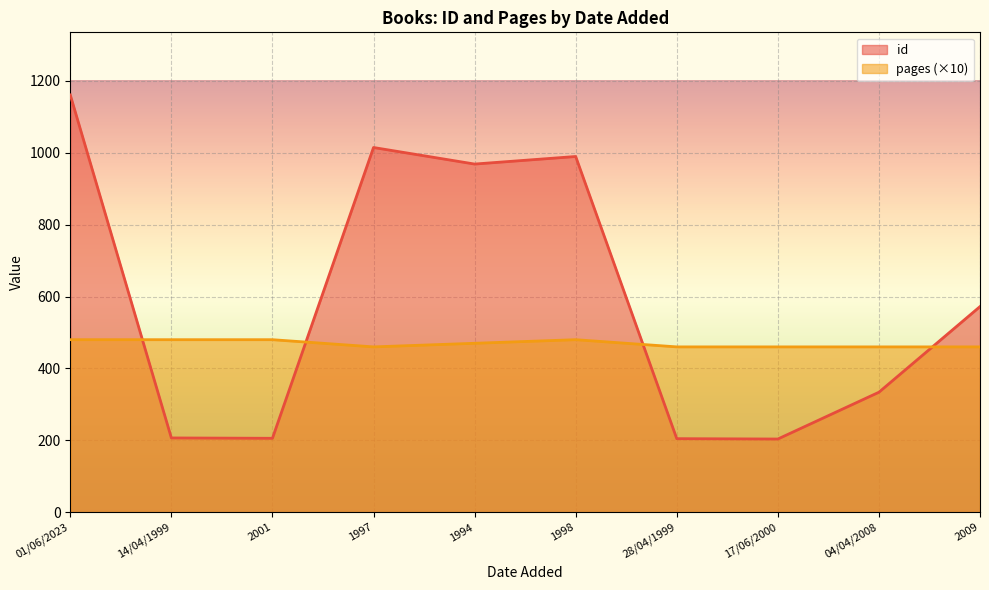

The value of pages at 14/04/1999 is 480. True or false?

True